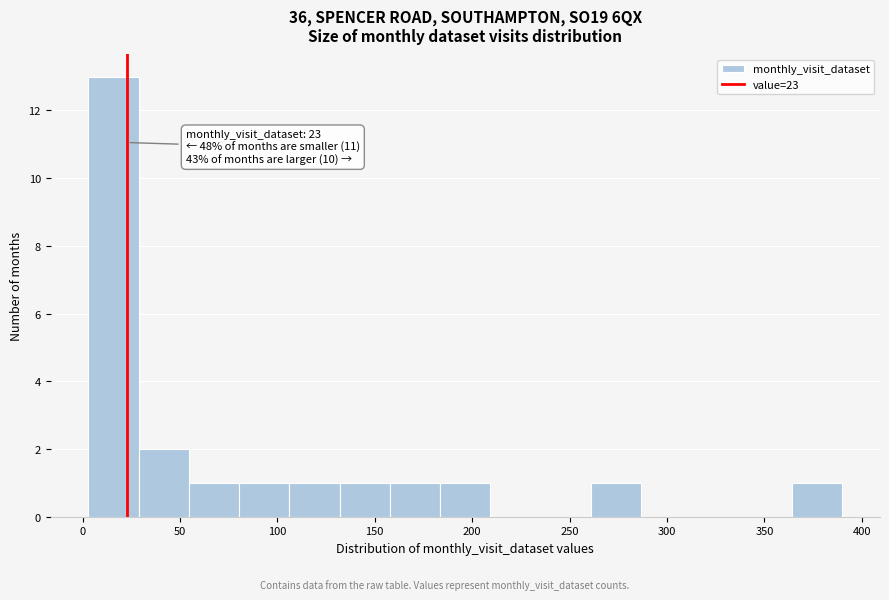

Which range on the x-axis has the tallest bar?

5 to 30